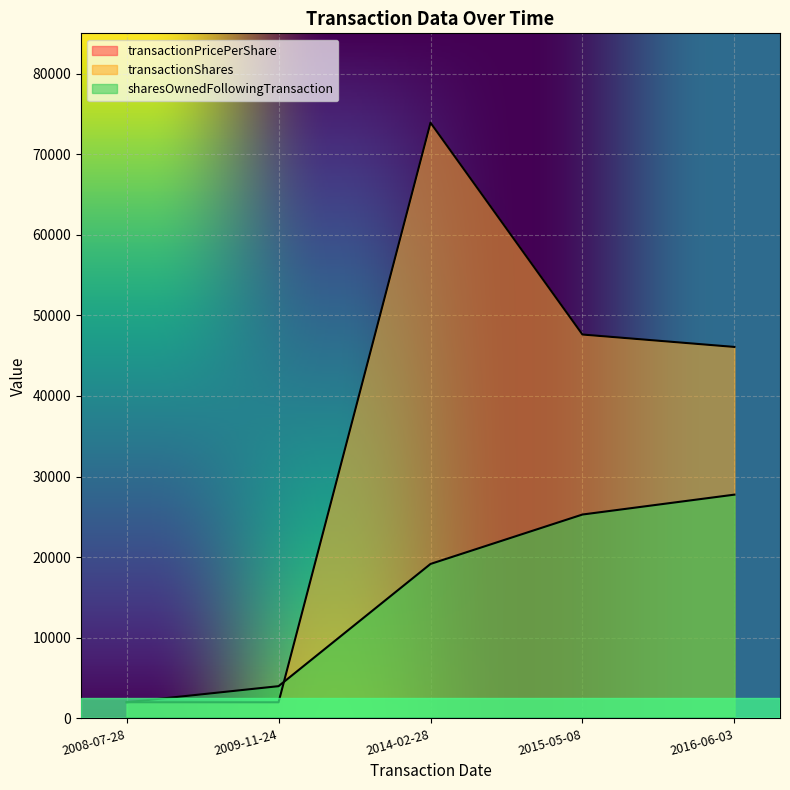

Where is the first local maximum for transactionShares?

2014-02-28